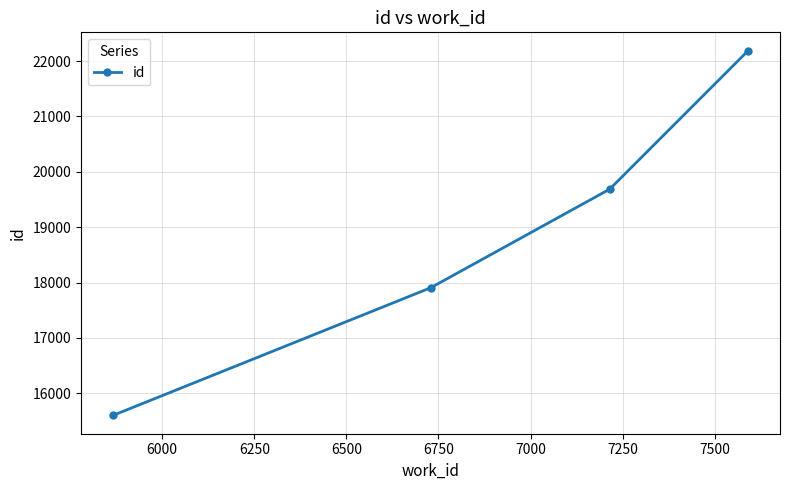

What is the minimum value shown in the chart?

15600